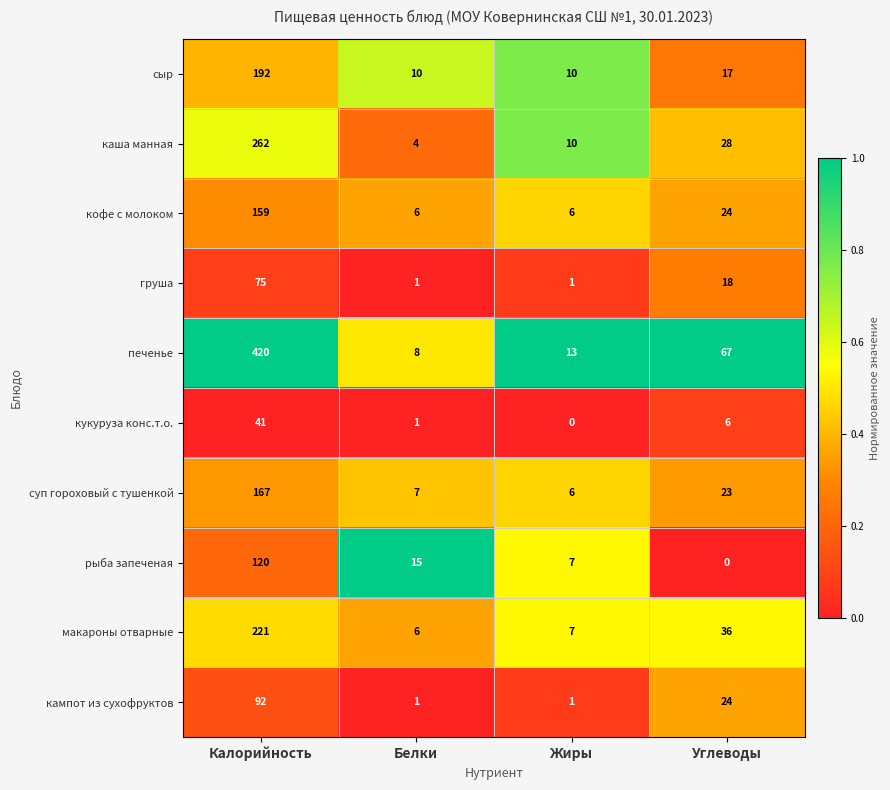

Which series changed the most between Жиры and Углеводы?

печенье